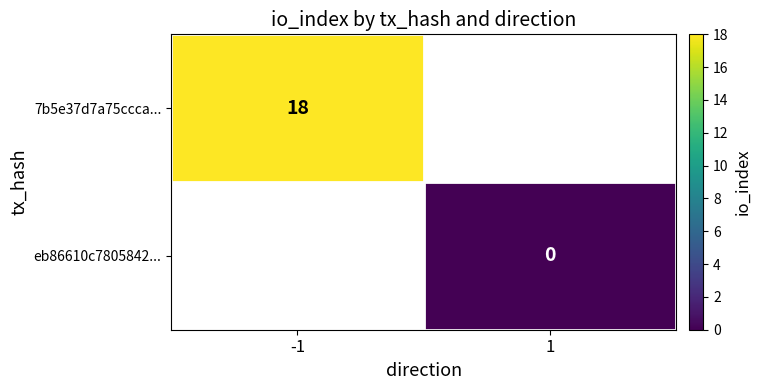

True or false: 7b5e37d7a75ccca... has a value of 7 at -1.

False